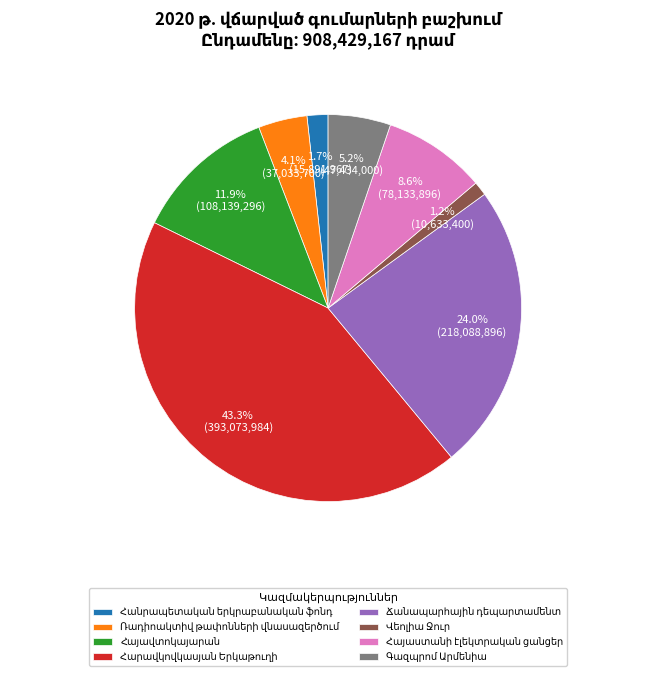

Which has a higher value, Հանրապետական երկրաբանական ֆոնդ or Հայավտոկայարան?

Հայավտոկայարան